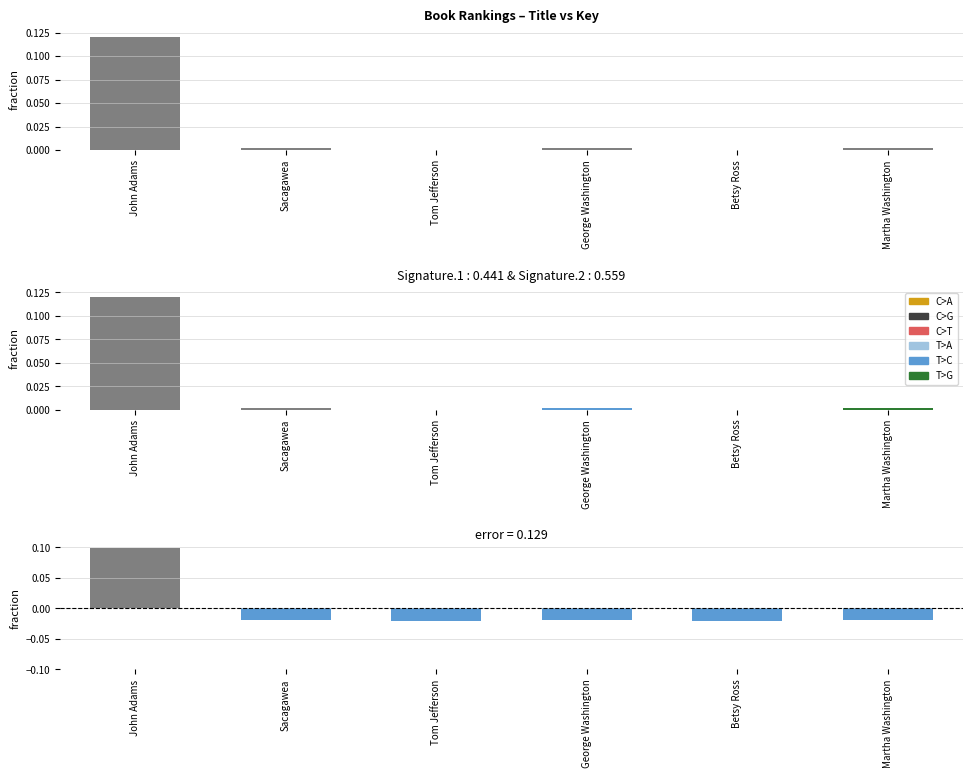

Reading right to left, extract all data points from this chart.

Key: Martha Washington=0.0	Betsy Ross=0.0	George Washington=0.0	Tom Jefferson=0.0	Sacagawea=0.0	John Adams=0.1
error: Martha Washington=-0.0	Betsy Ross=-0.0	George Washington=-0.0	Tom Jefferson=-0.0	Sacagawea=-0.0	John Adams=0.1